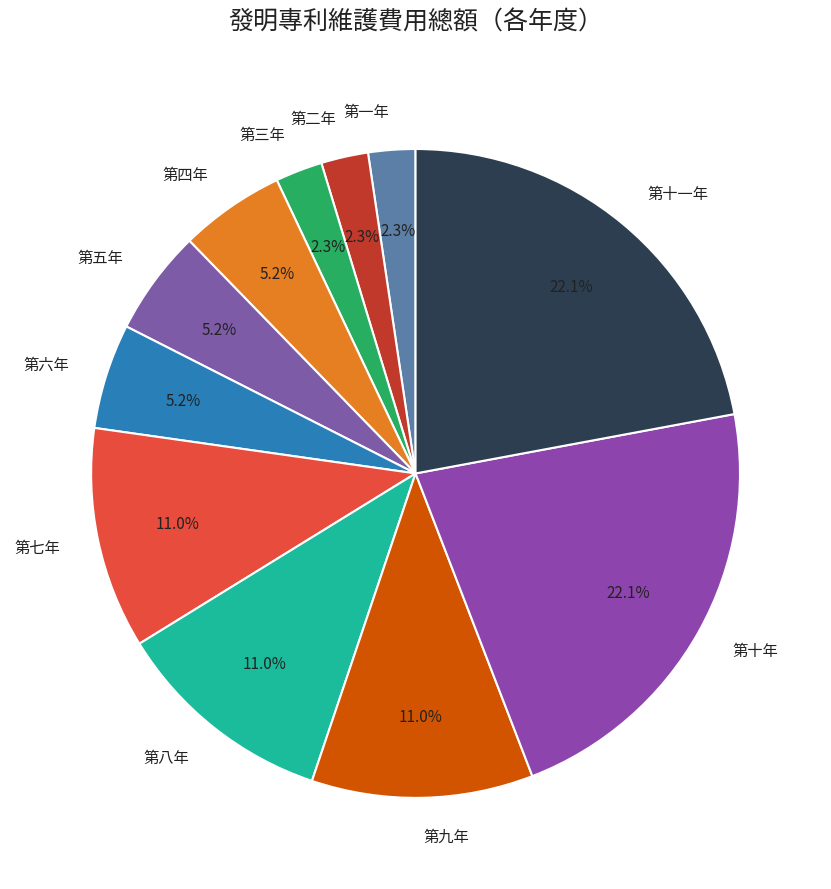

Count the number of slices in the pie.

11